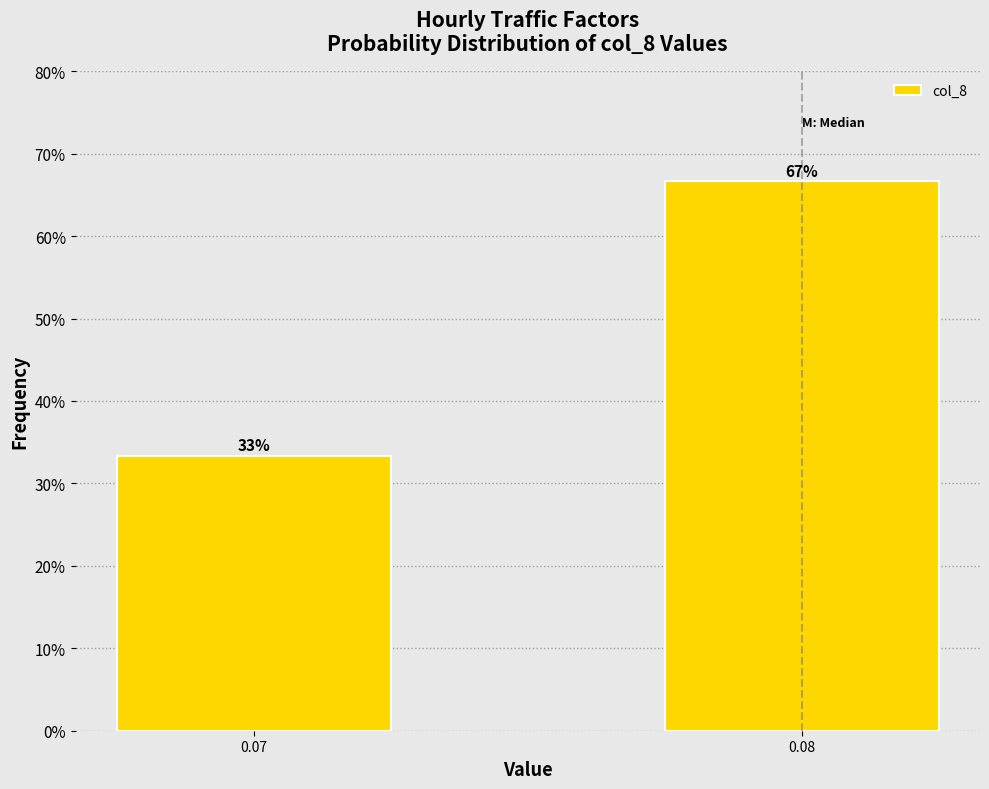

Read the value at 0.08.

66.7